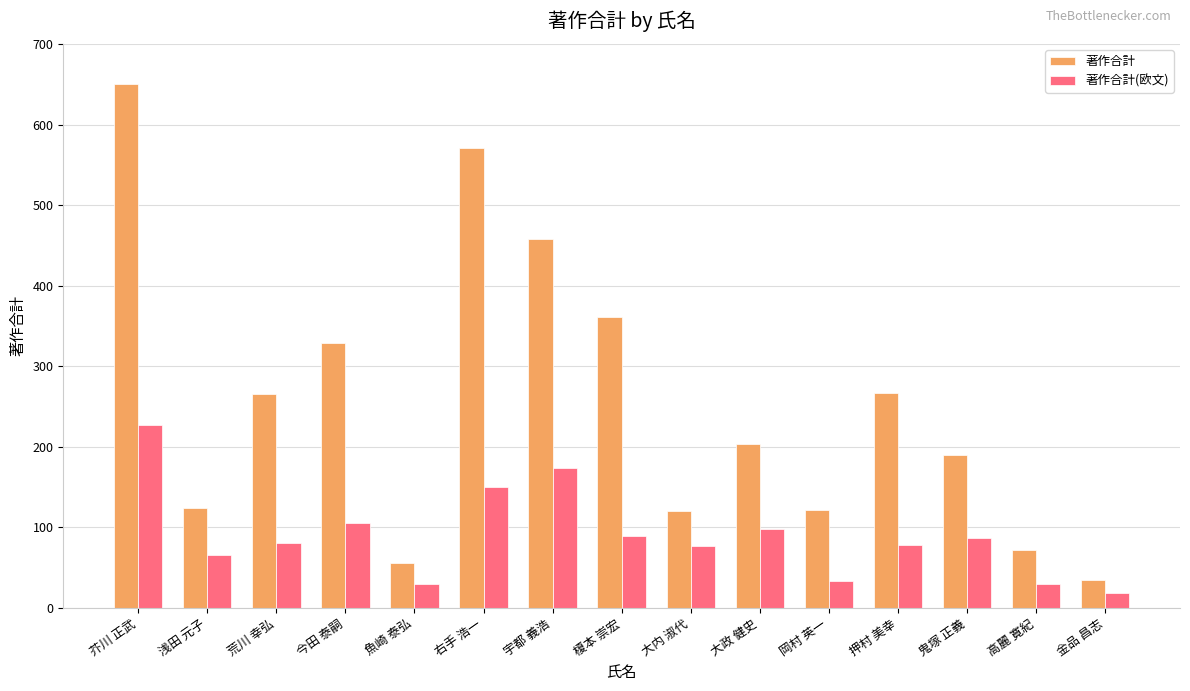

Which series has the largest range (max minus min)?

著作合計